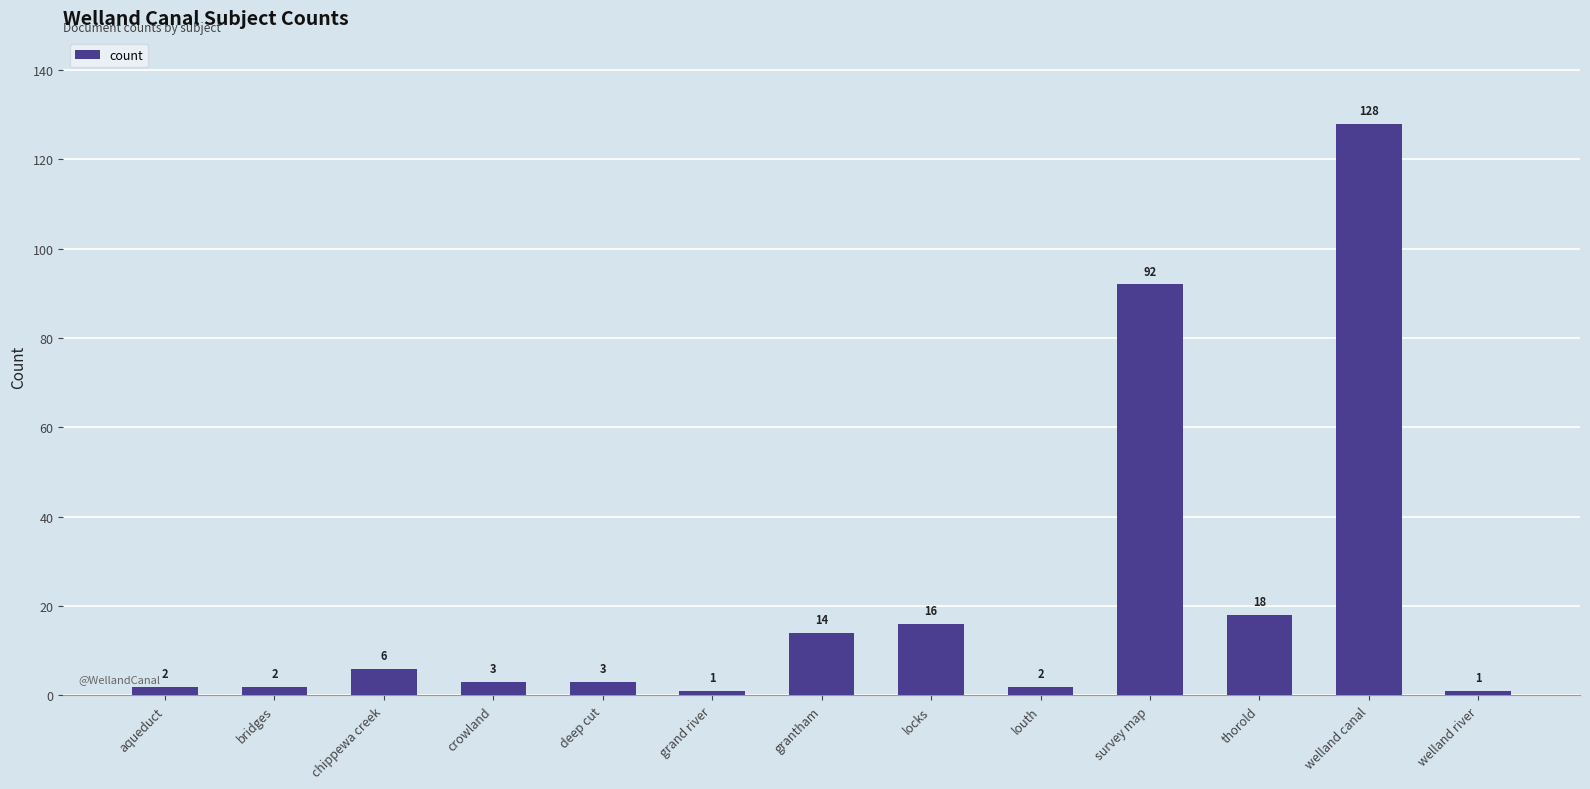

The chart shows a value of 3 at deep cut. True or false?

True